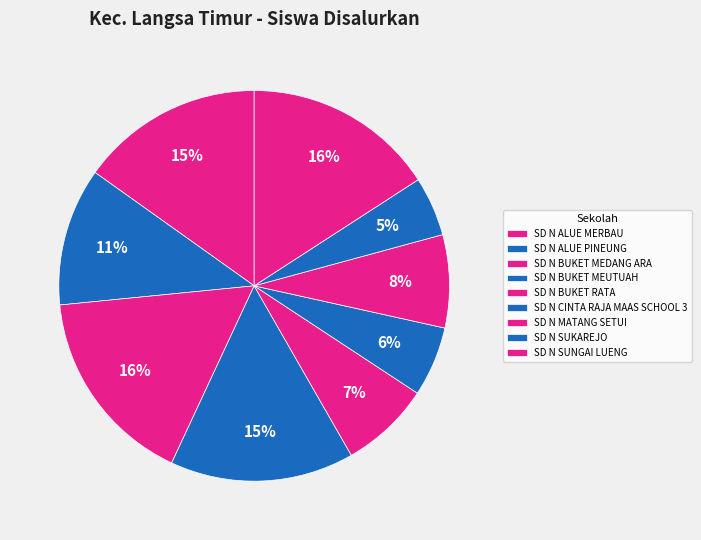

Count the number of slices in the pie.

9